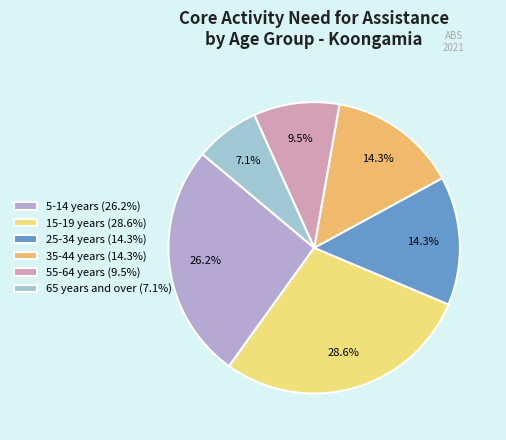

What is the largest slice in the pie chart?

15-19 years